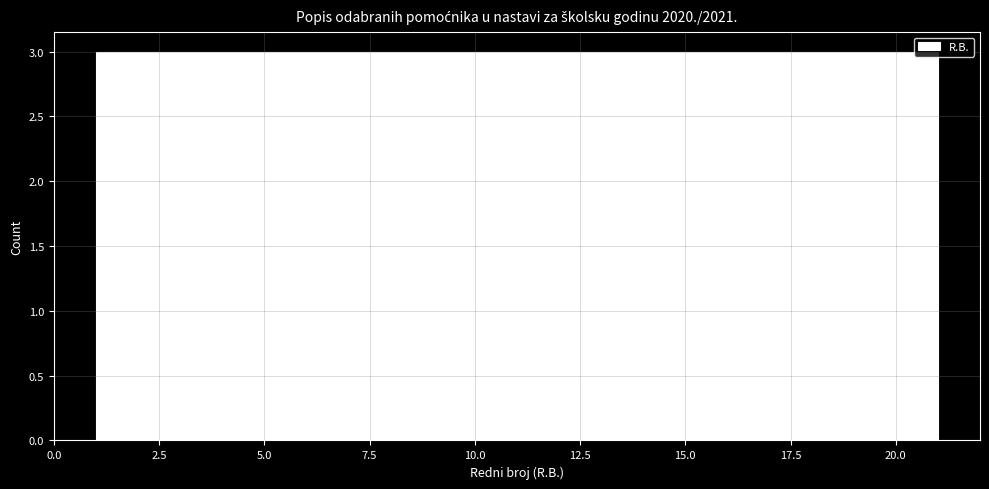

Reading left to right, list every bar in this chart as the range it spans on the x-axis followed by its height. Neither the bar edges nor the heights are printed on the chart, so give them approximately, as read against the axes.

1.0 to 4.0: 3
4.0 to 6.5: 3
6.5 to 9.5: 3
9.5 to 12.5: 3
12.5 to 15.5: 3
15.5 to 18.0: 3
18.0 to 21.0: 3